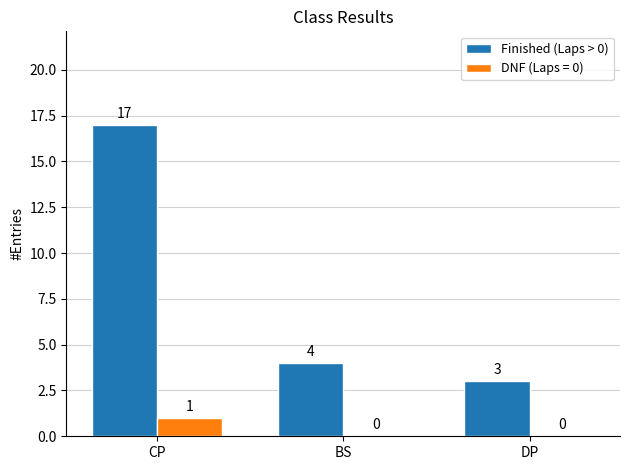

What value does the Finished (Laps > 0) series have at CP?

17